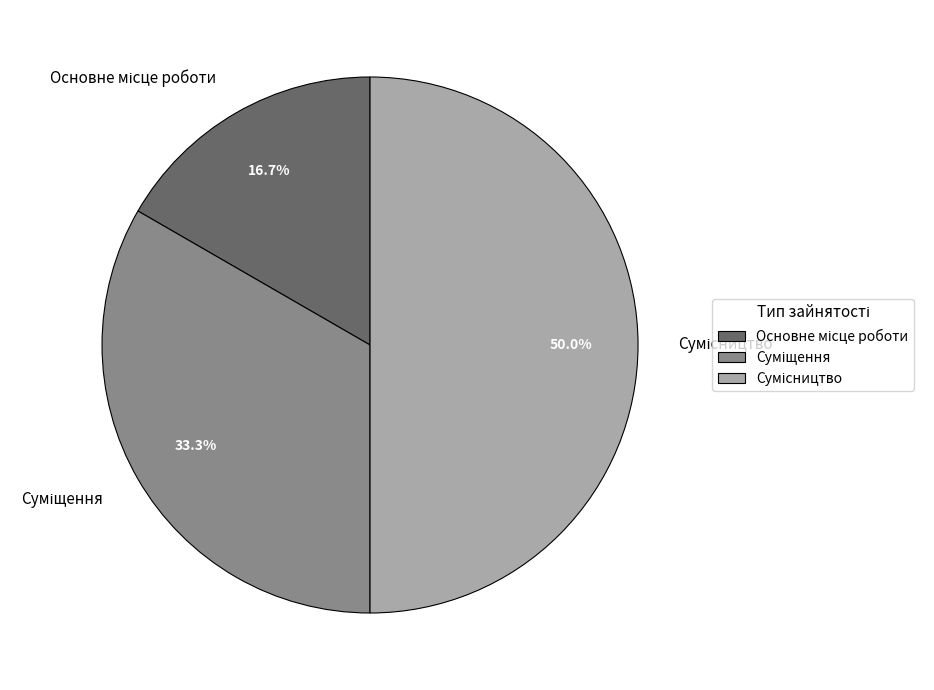

Count the number of slices in the pie.

3